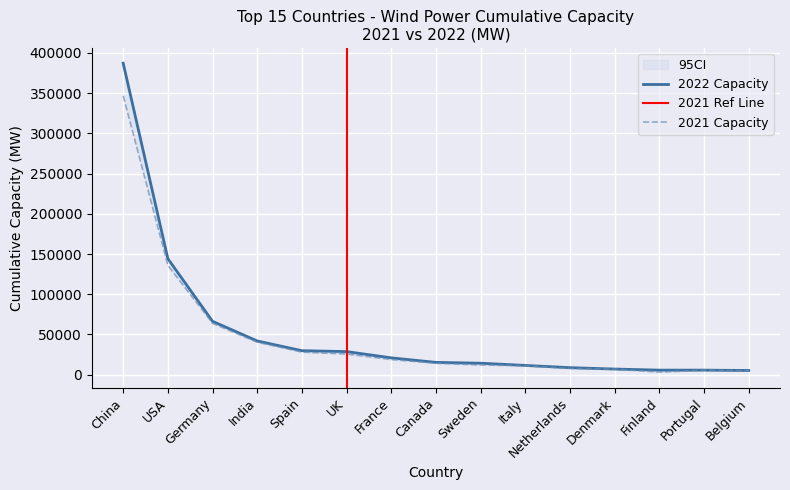

What is the total value across all series at Belgium?

10184.8